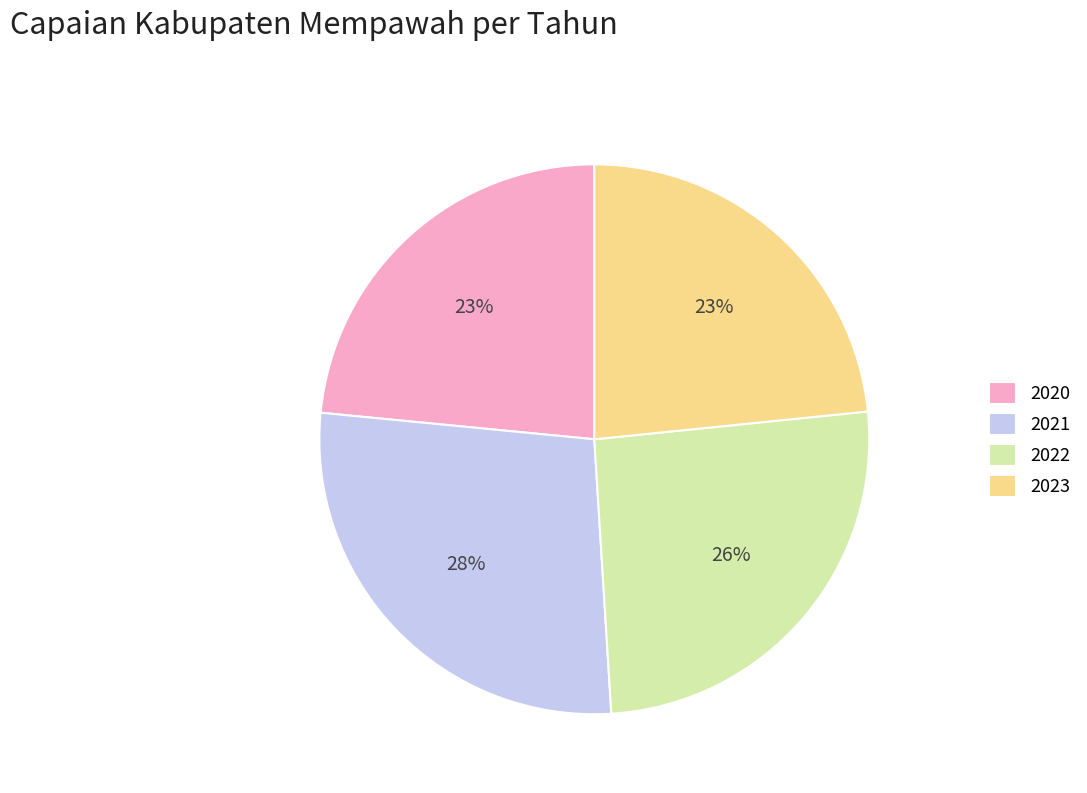

True or false: 2021 accounts for 40% of the total.

False